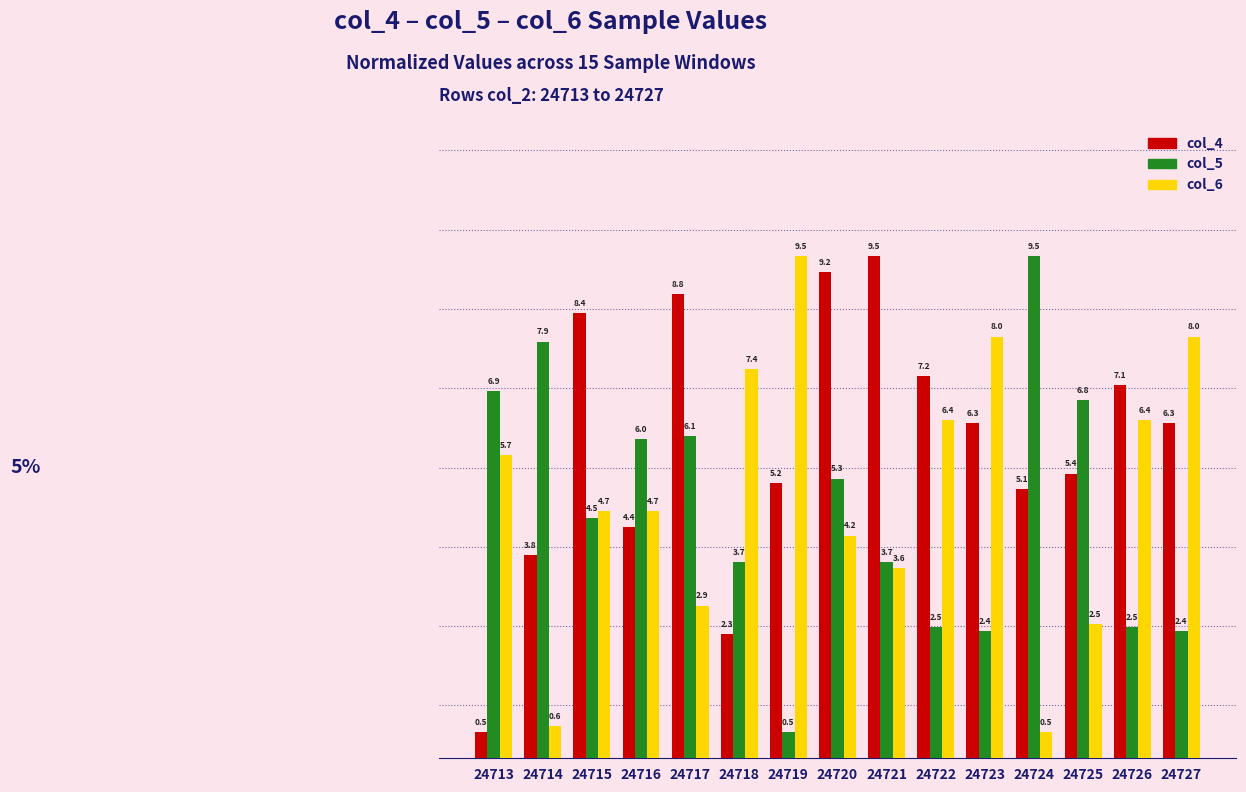

Reading left to right, what are all the values shown in this chart?

col_4: 24713=0.5	24714=3.8	24715=8.4	24716=4.4	24717=8.8	24718=2.3	24719=5.2	24720=9.2	24721=9.5	24722=7.2	24723=6.3	24724=5.1	24725=5.4	24726=7.1	24727=6.3
col_5: 24713=6.9	24714=7.9	24715=4.5	24716=6.0	24717=6.1	24718=3.7	24719=0.5	24720=5.3	24721=3.7	24722=2.5	24723=2.4	24724=9.5	24725=6.8	24726=2.5	24727=2.4
col_6: 24713=5.7	24714=0.6	24715=4.7	24716=4.7	24717=2.9	24718=7.4	24719=9.5	24720=4.2	24721=3.6	24722=6.4	24723=8.0	24724=0.5	24725=2.5	24726=6.4	24727=8.0